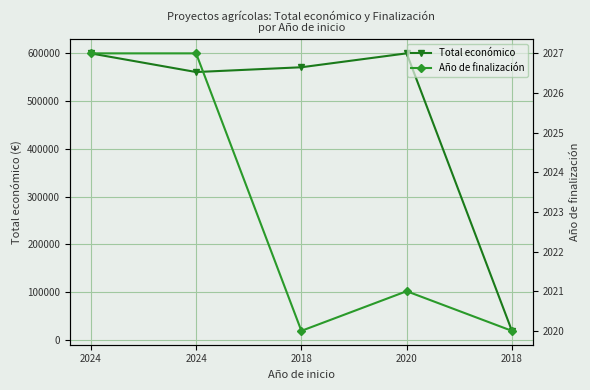

Where does the Año de finalización series first go above 2021?

2024